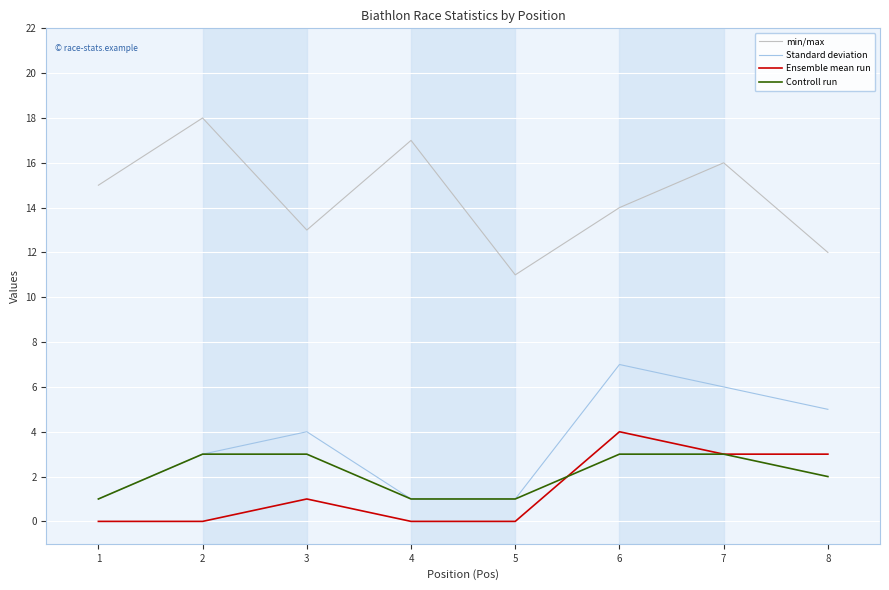

The Ensemble mean run series shows 0 at 5. True or false?

True